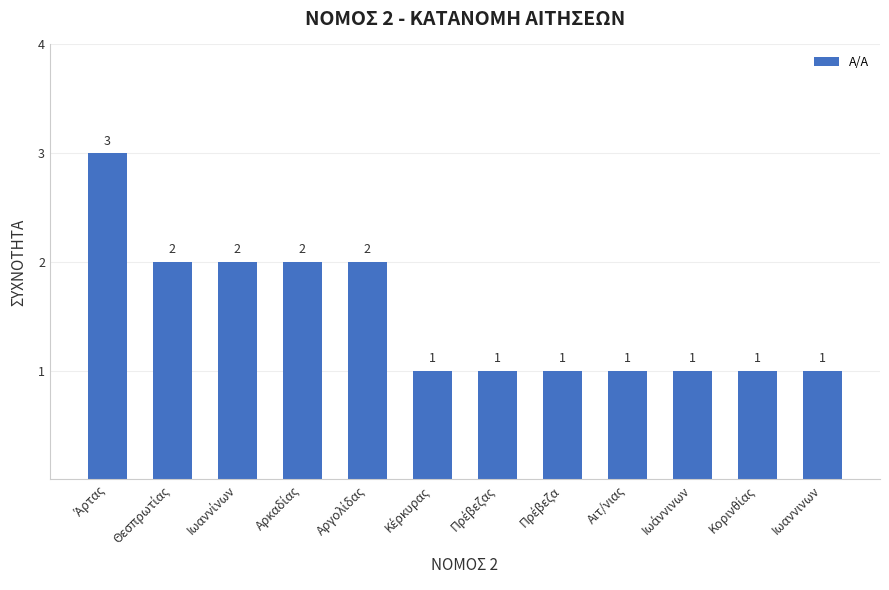

What is the difference between the second highest and minimum values?

1